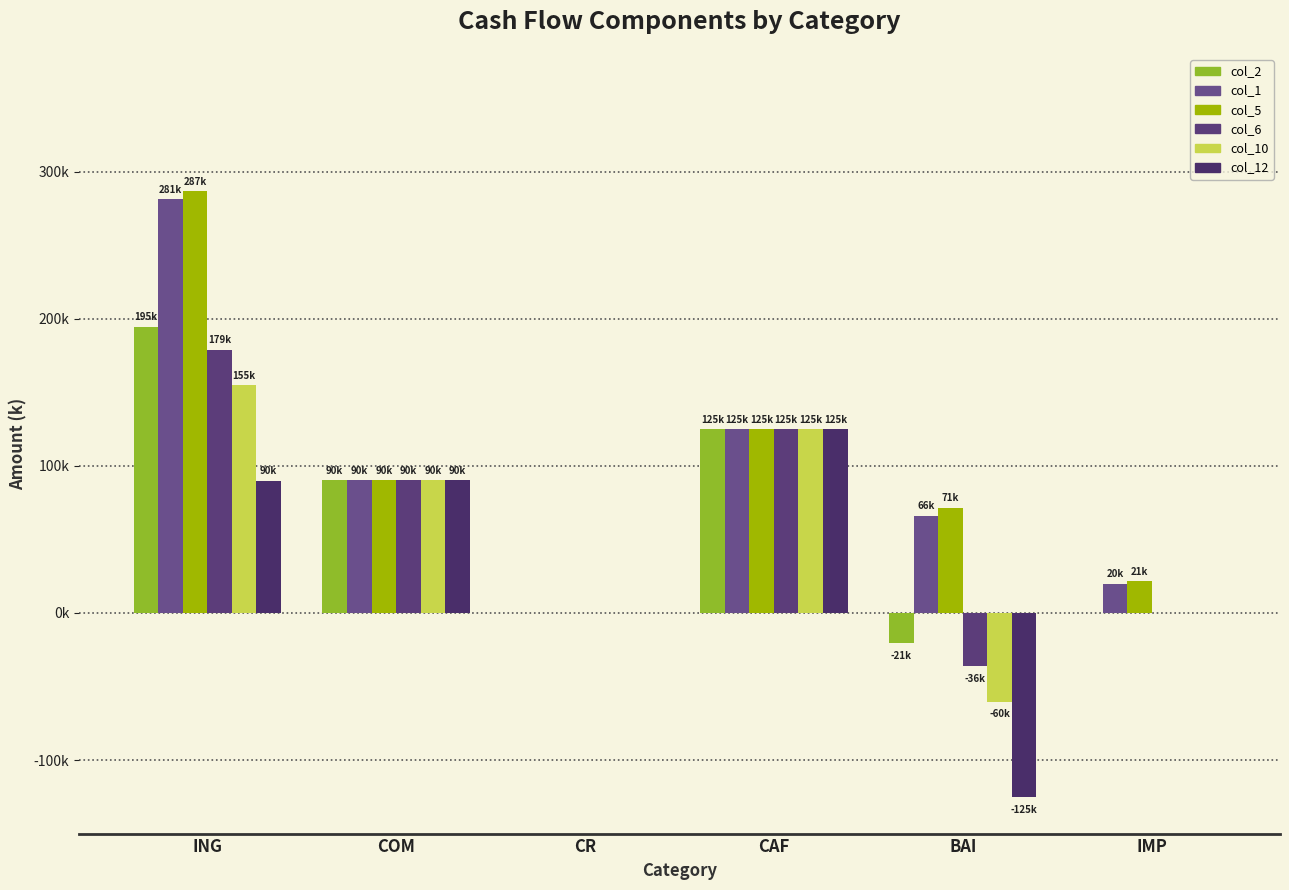

At which label does col_2 first exceed 90175?

ING